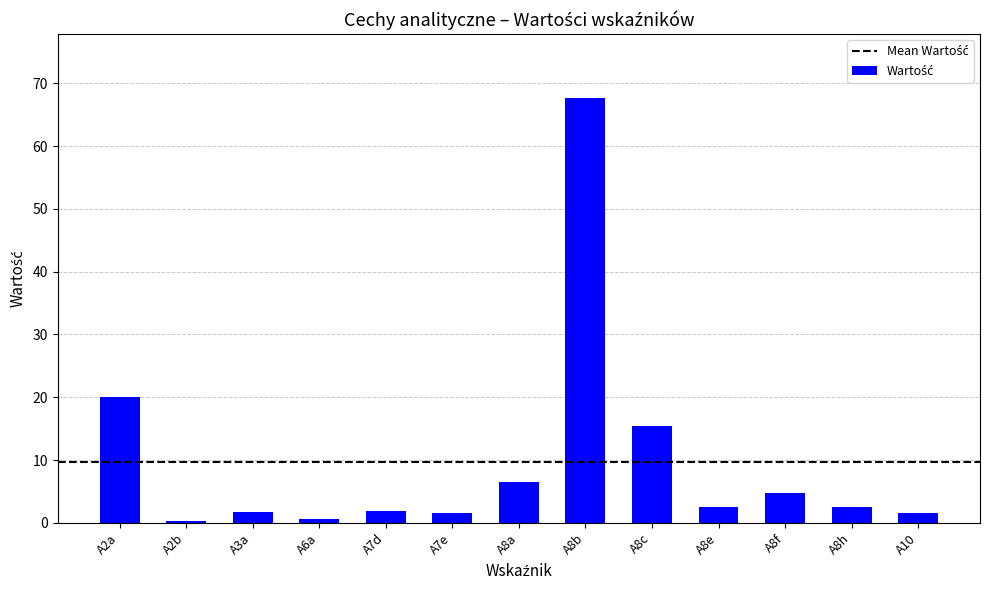

Are the bars horizontal?

No